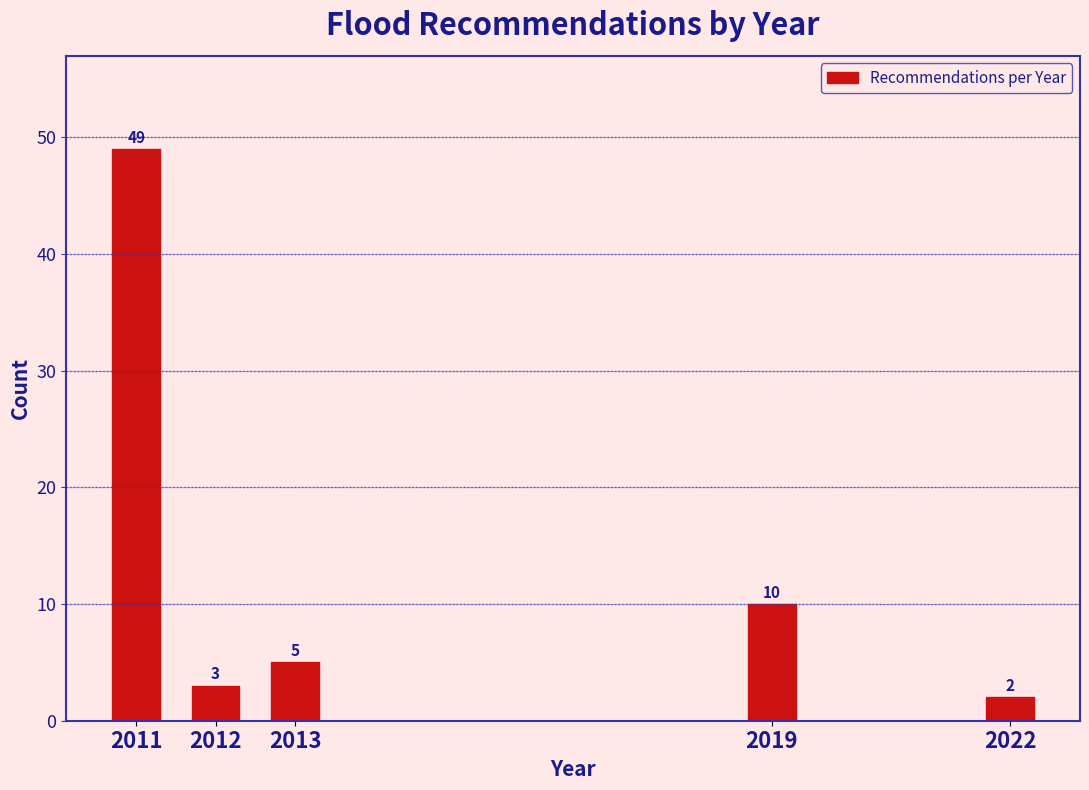

Reading left to right, list all the values displayed in this chart.

2011=49	2012=3	2013=5	2019=10	2022=2